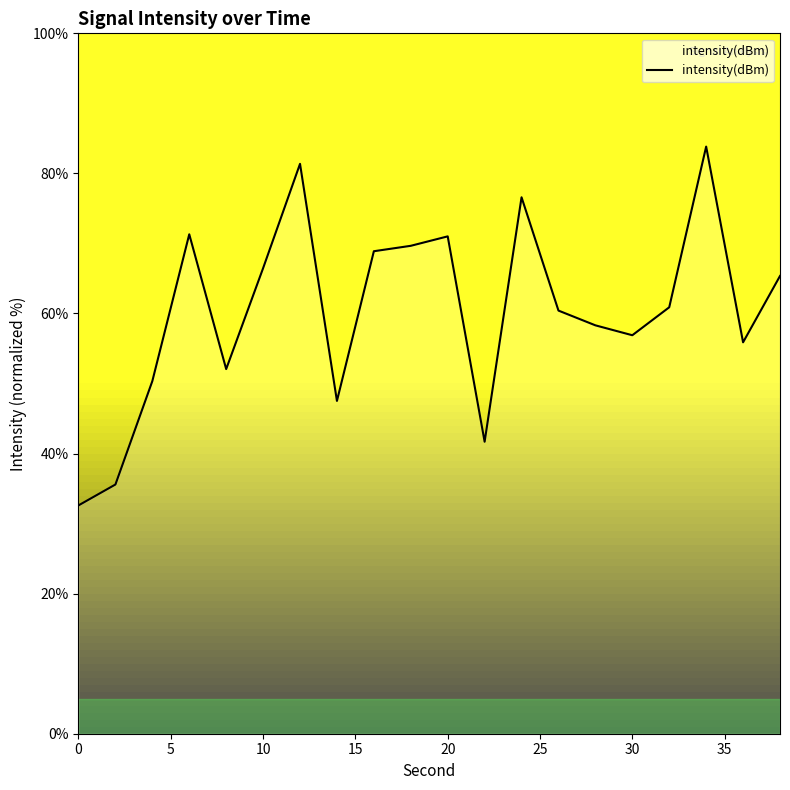

What is the difference between the maximum and minimum values?

51.2